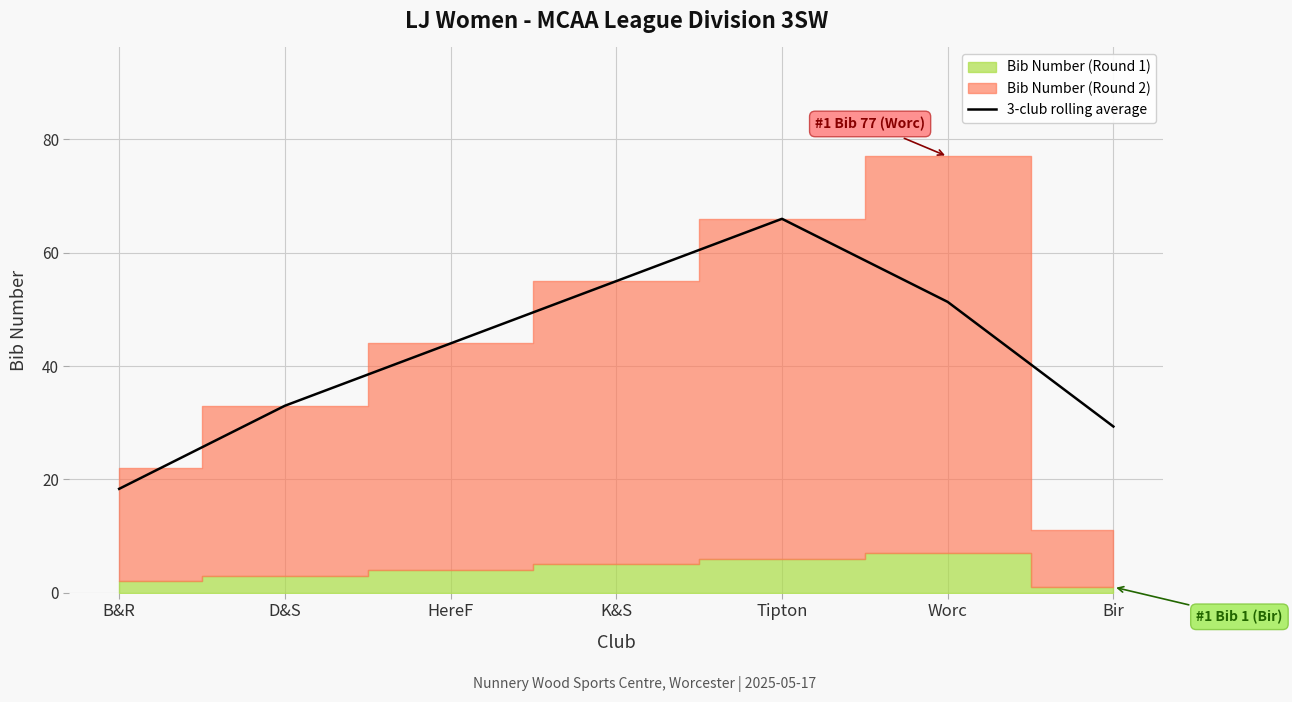

Approximately how many times larger is the value at K&S compared to B&R?

3.0